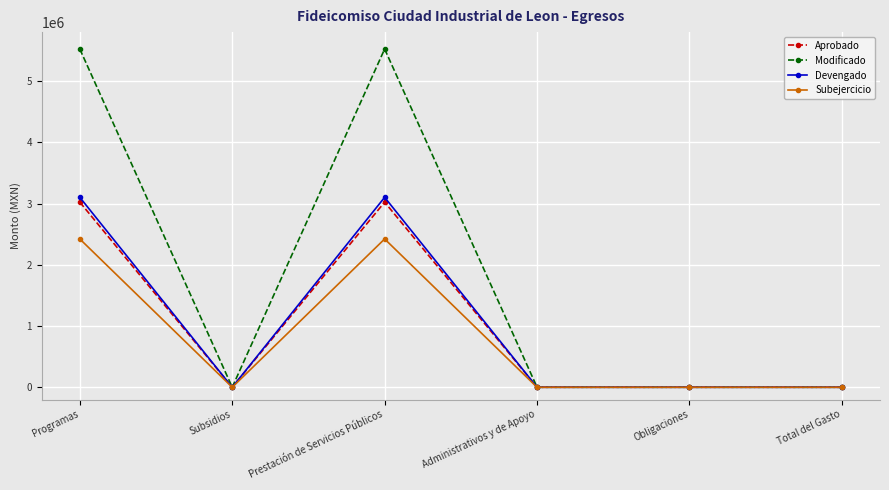

Reading left to right, extract all data points from this chart.

Aprobado: 3023300.0	0.0	3023300.0	0.0	0.0	0.0
Modificado: 5523300.0	0.0	5523300.0	0.0	0.0	0.0
Devengado: 3101584.0	0.0	3101584.0	0.0	0.0	0.0
Subejercicio: 2421716.0	0.0	2421716.0	0.0	0.0	0.0